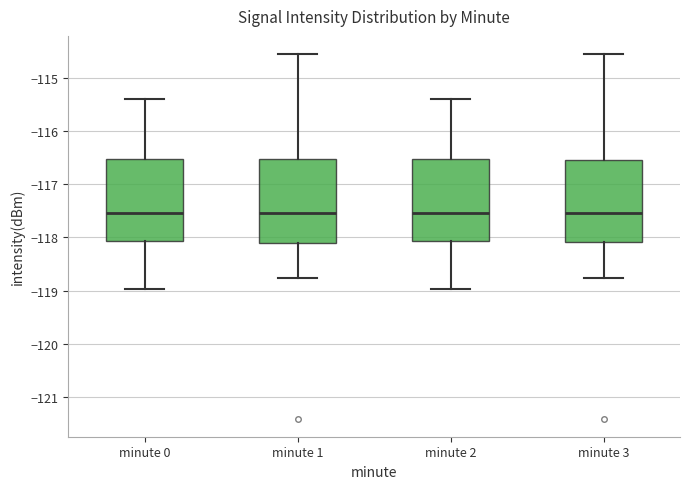

Reading left to right, read every box against the y-axis: the position of its median line, the range the box covers, and the ends of its whiskers. The values are not printed on the chart, so give them approximately, as read against the axis.

minute 0: median -117.5, box -118.1 to -116.5, whiskers -119.0 to -115.4
minute 1: median -117.5, box -118.1 to -116.5, whiskers -118.8 to -114.6
minute 2: median -117.5, box -118.1 to -116.5, whiskers -119.0 to -115.4
minute 3: median -117.5, box -118.1 to -116.6, whiskers -118.8 to -114.6